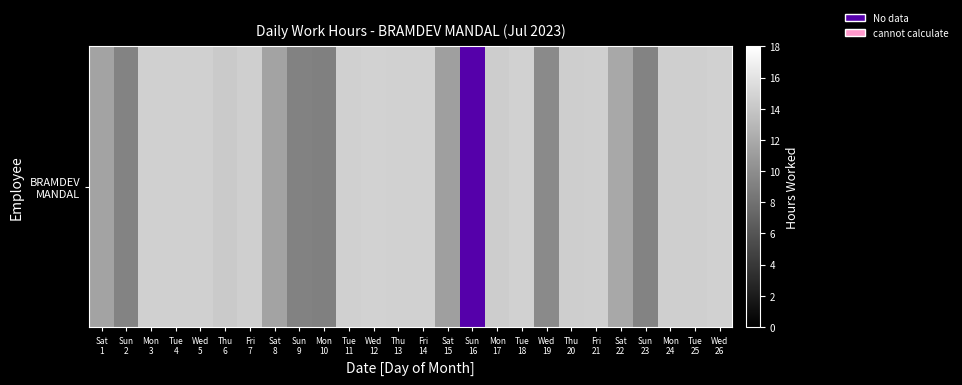

Which category has the highest value across all series?

Wed
12